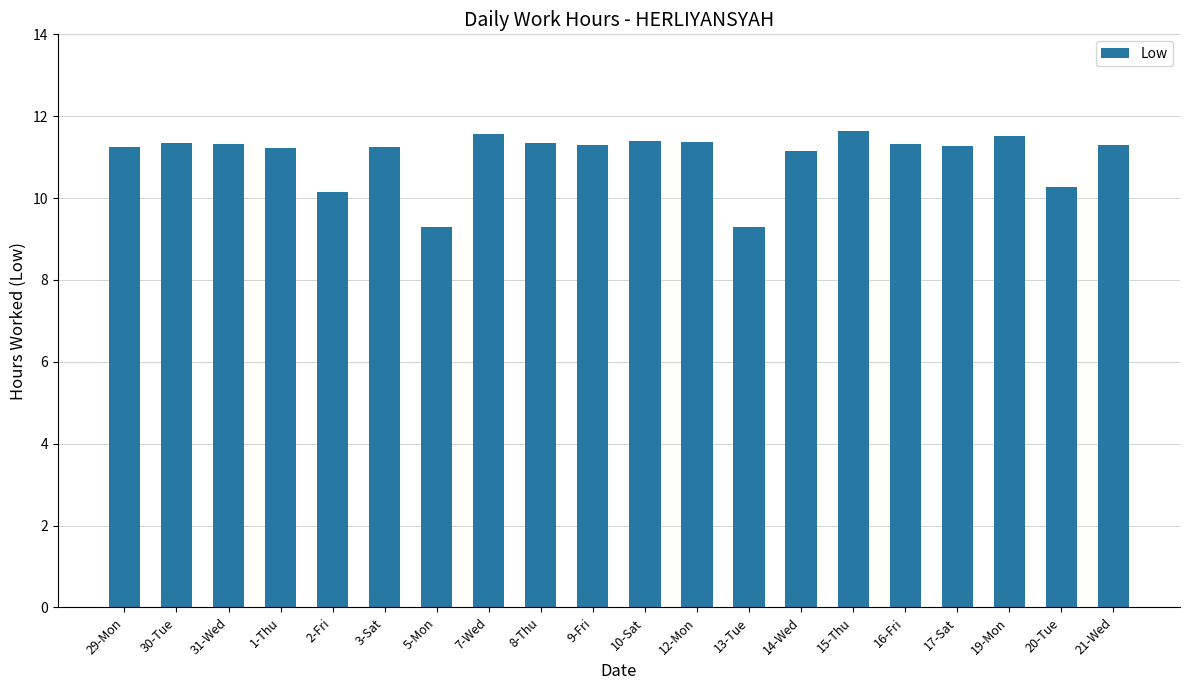

What is the difference between the second highest and minimum values?

2.3